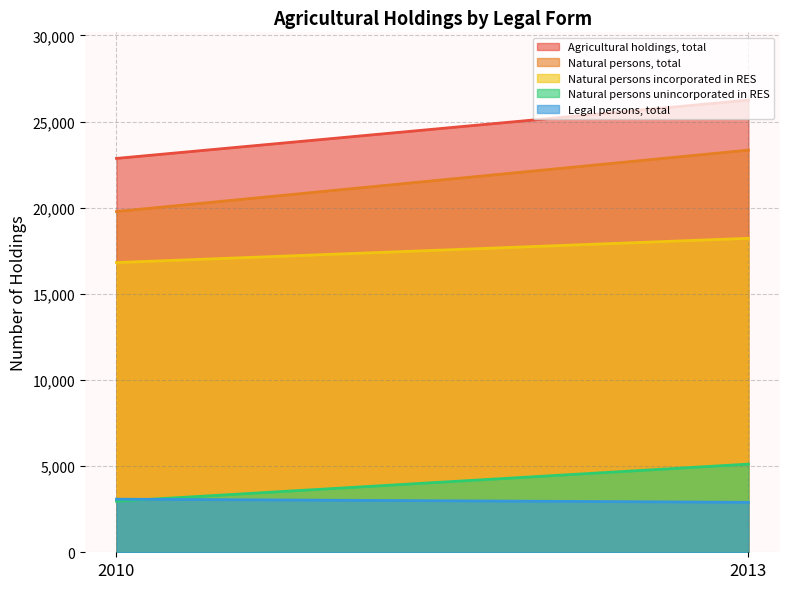

Which category has the highest value in the Natural persons incorporated in RES series?

2013